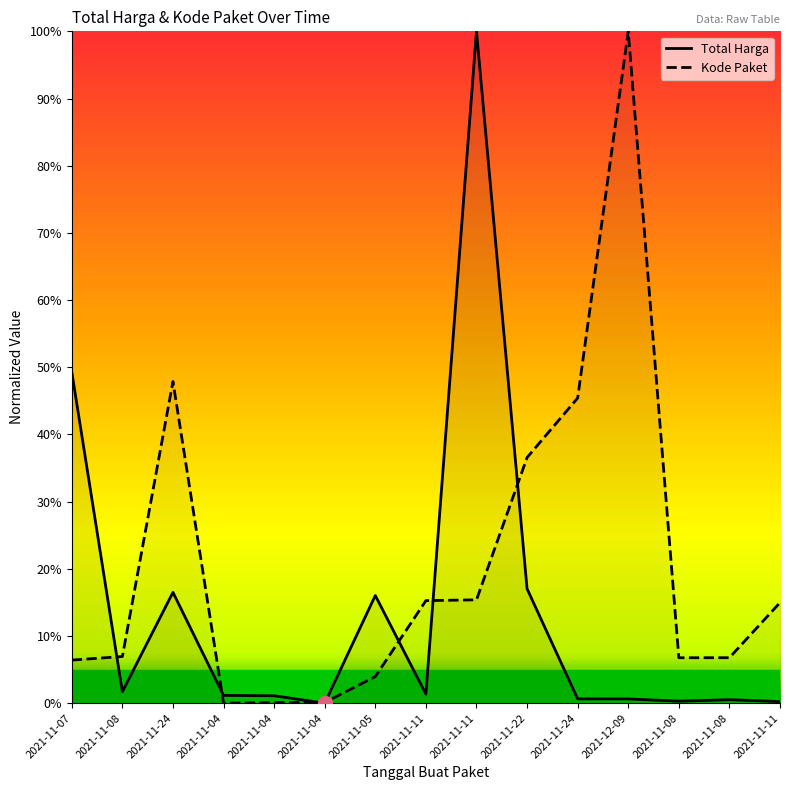

What is the maximum value shown in the chart?

100.0